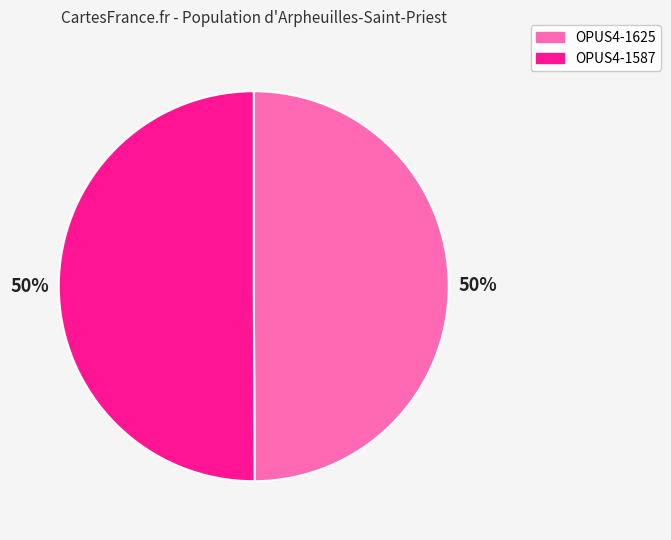

Is it true that OPUS4-1625 is 61% of the pie?

False